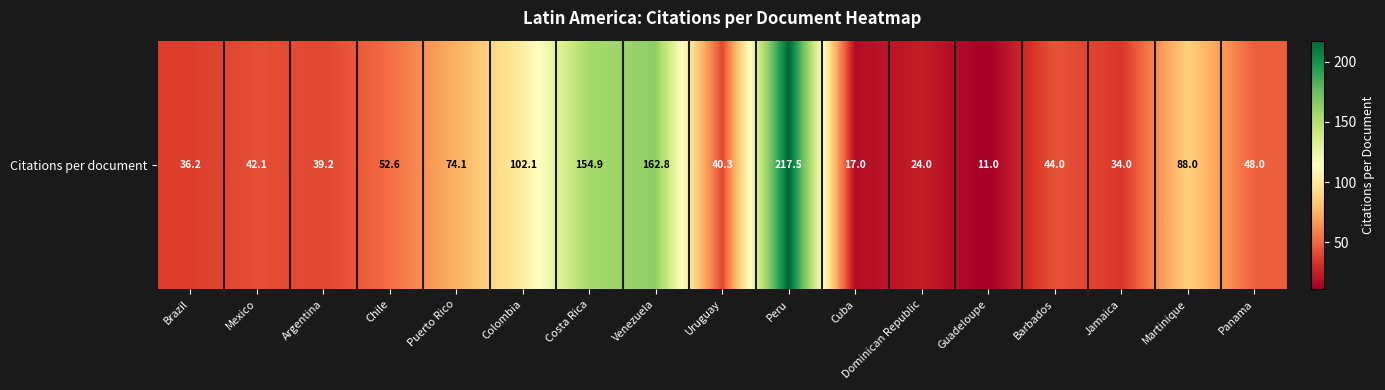

How many categories are shown in the chart?

17